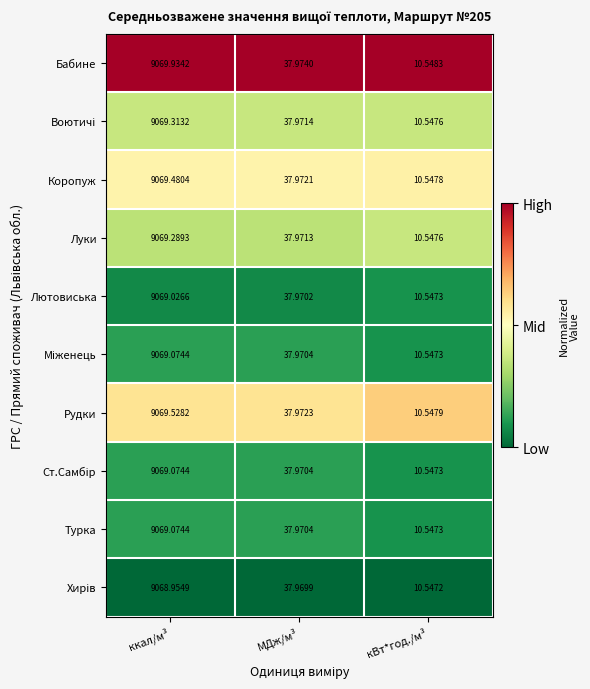

Which series has the largest total across all categories?

Бабине